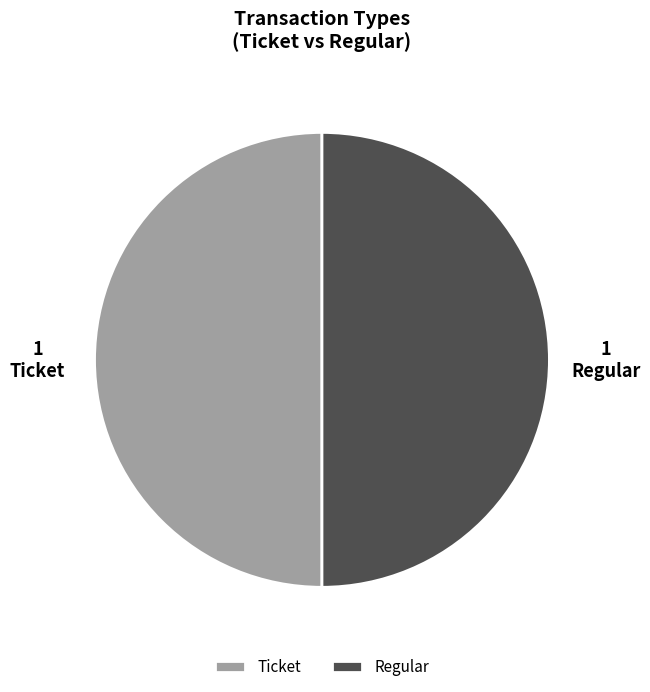

Do Regular and Ticket together represent more than half of the pie?

Yes